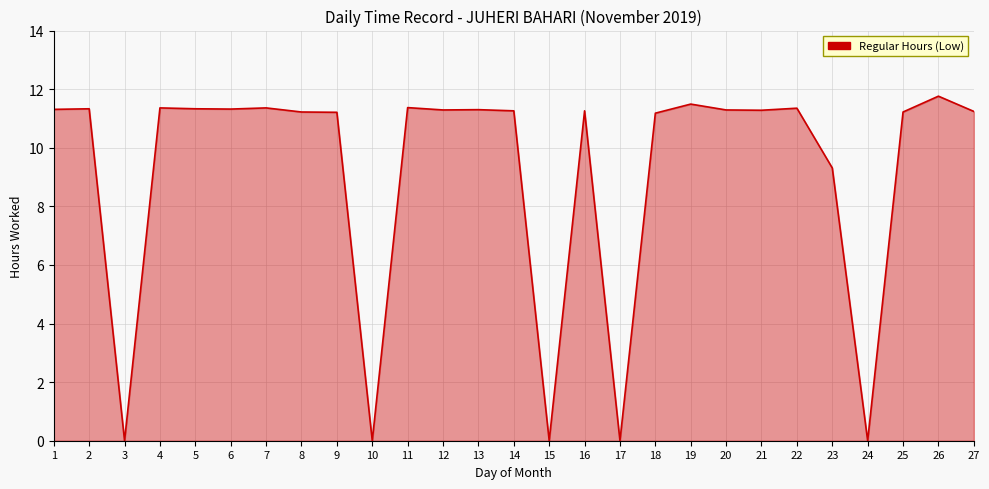

At which category does the chart reach its peak across all series?

26